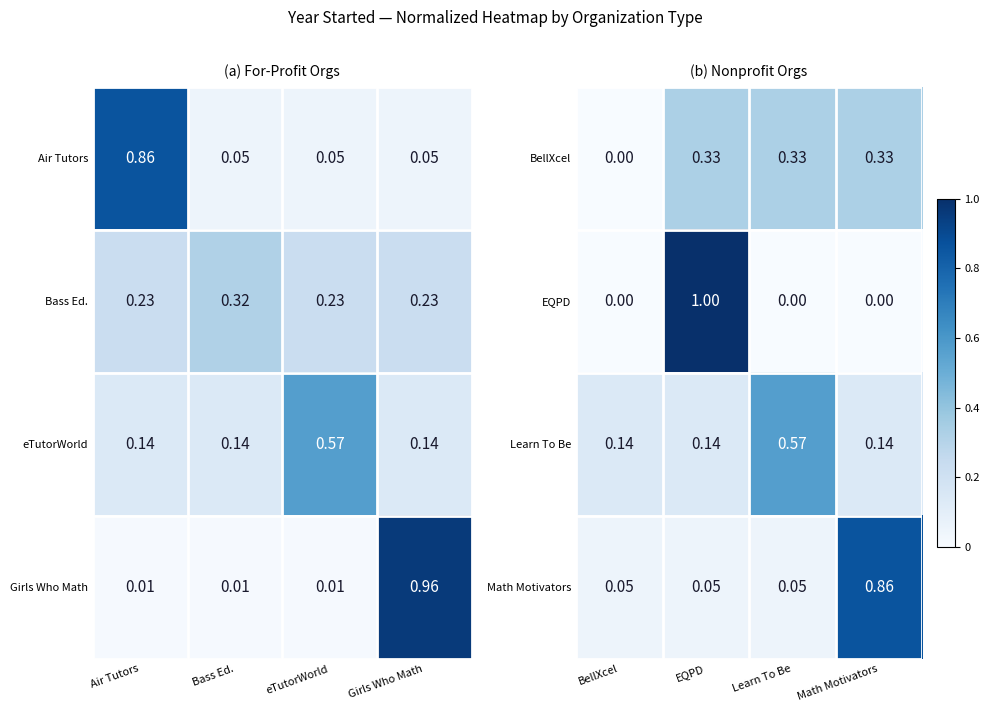

At which label does EQPD reach its peak?

EQPD